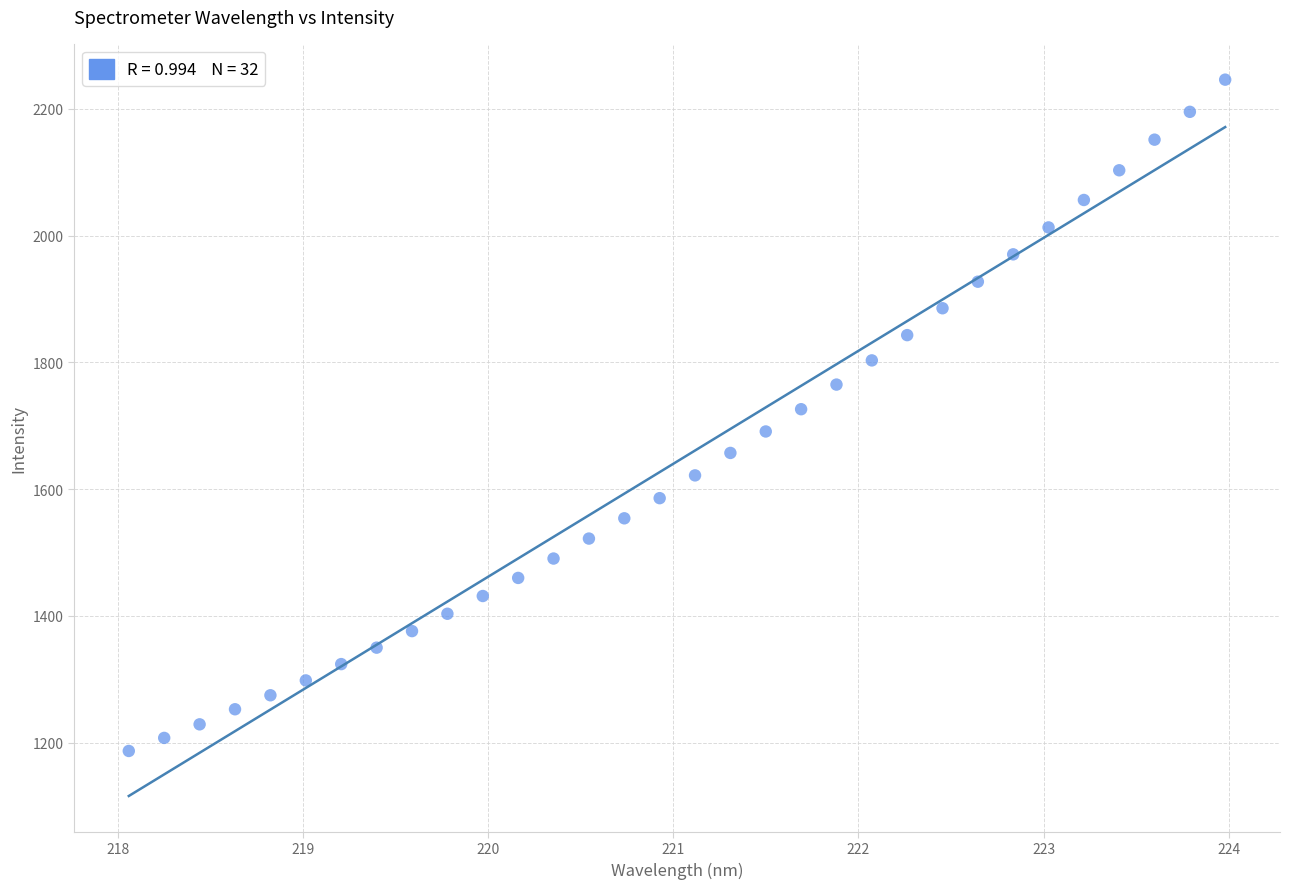

What is the range of Y values (max minus min)?

1059.3